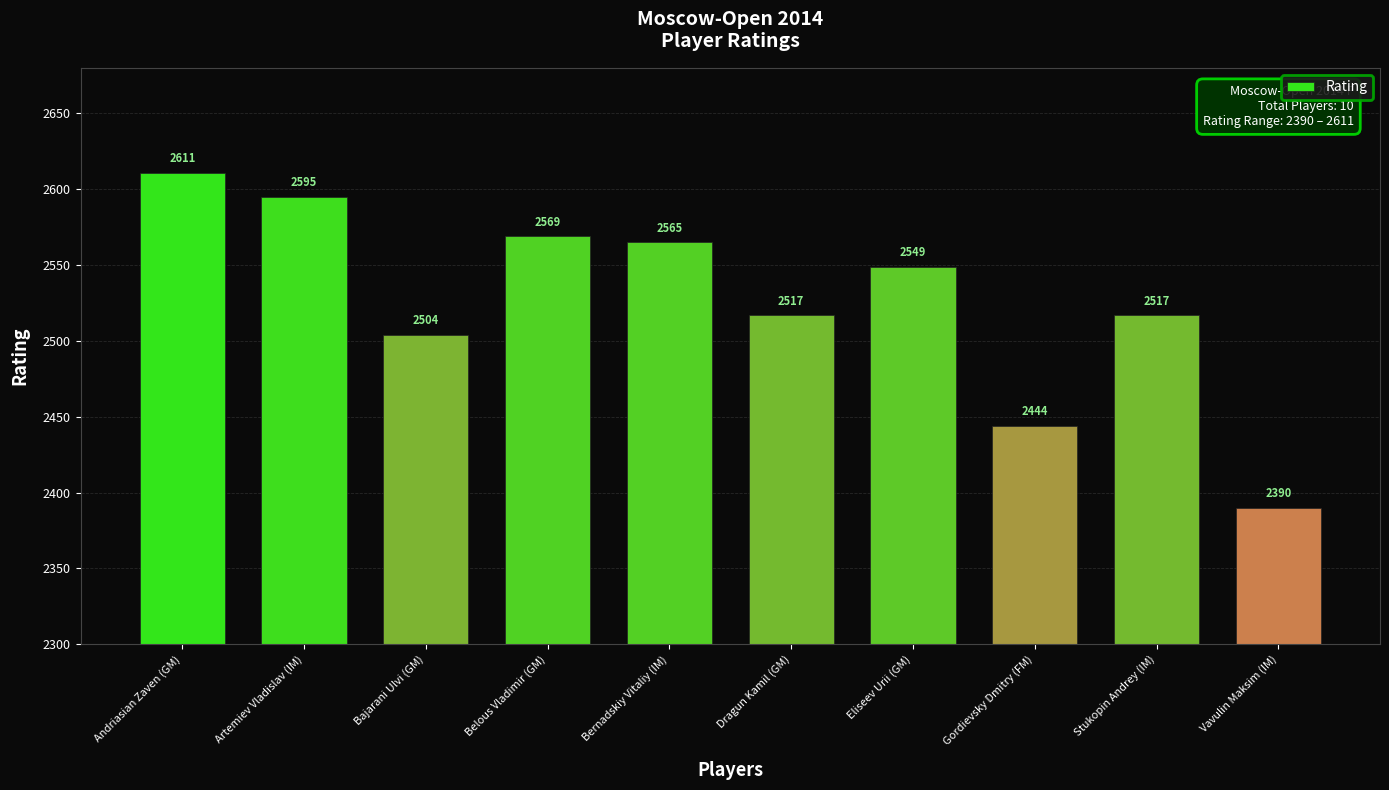

Does the chart contain stacked bars?

No